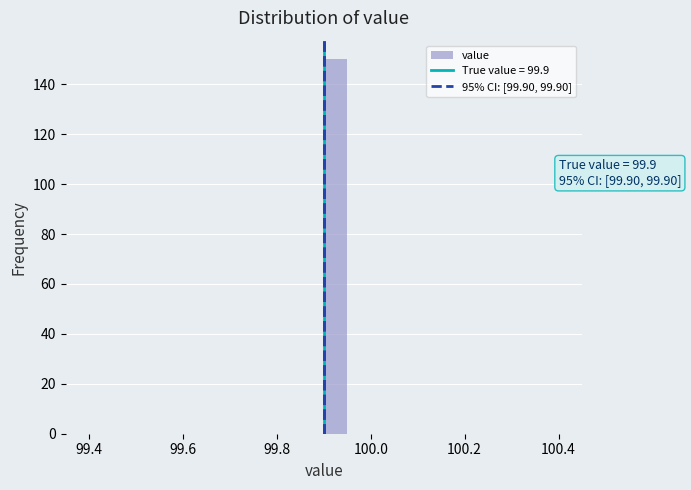

Around what value on the x-axis is the tallest bar? Give the approximate position of its centre, as read against the axis.

99.92